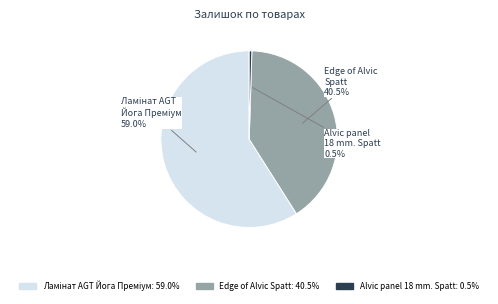

Is there any slice that represents more than half of the pie?

Yes